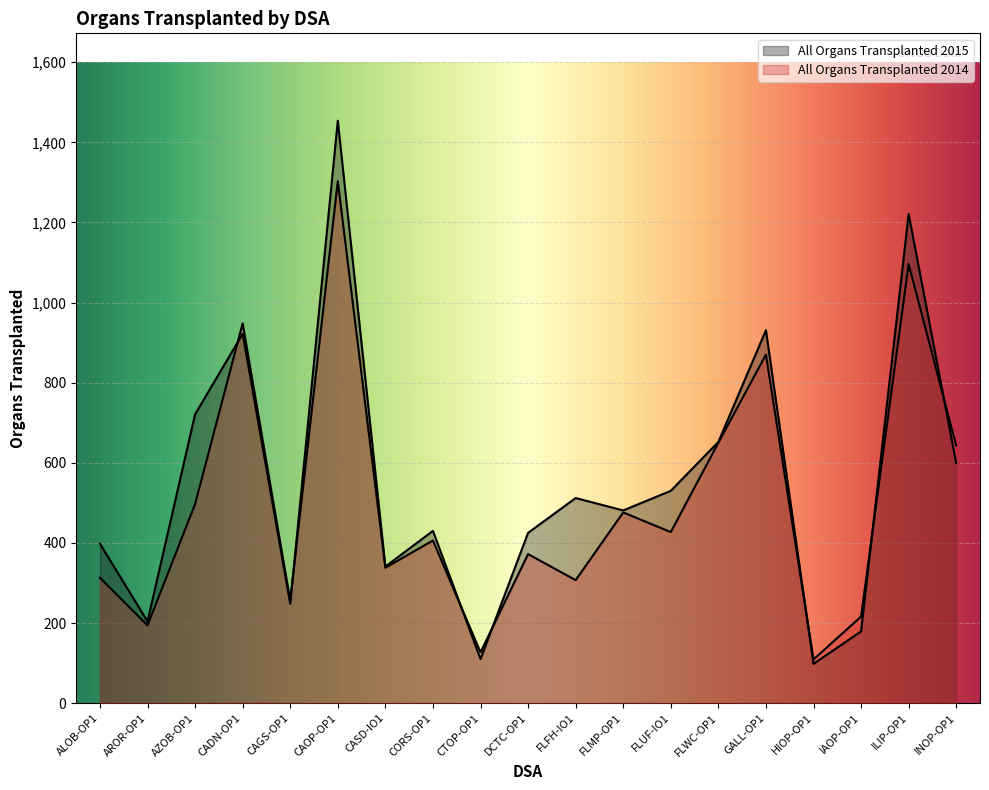

What is the greatest value displayed?

1454